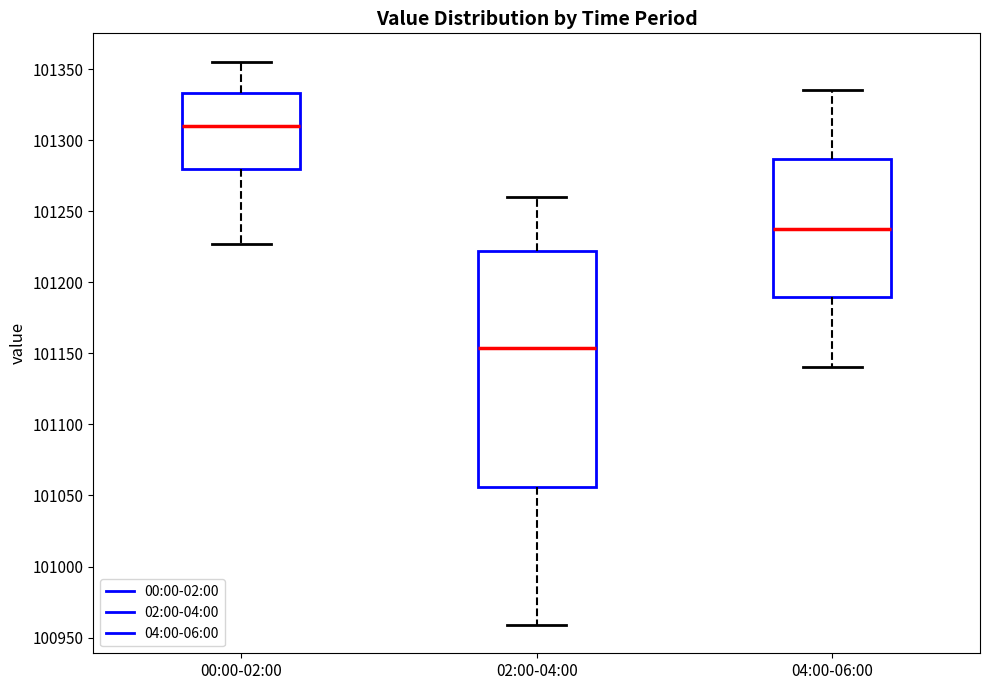

Where does the upper whisker of the box for 00:00-02:00 end on the y-axis? The values are not printed on the chart, so give them approximately, as read against the axis.

101355